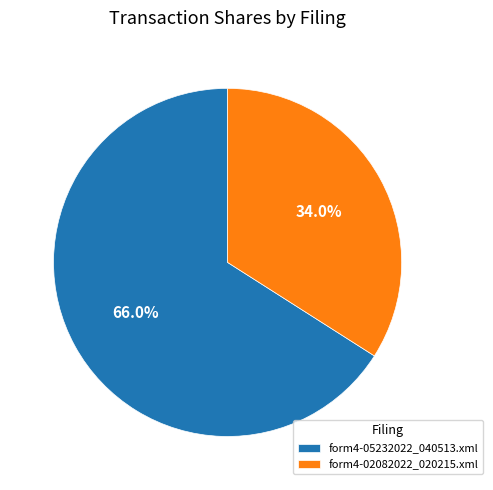

Is it true that form4-02082022_020215.xml is 34% of the pie?

True